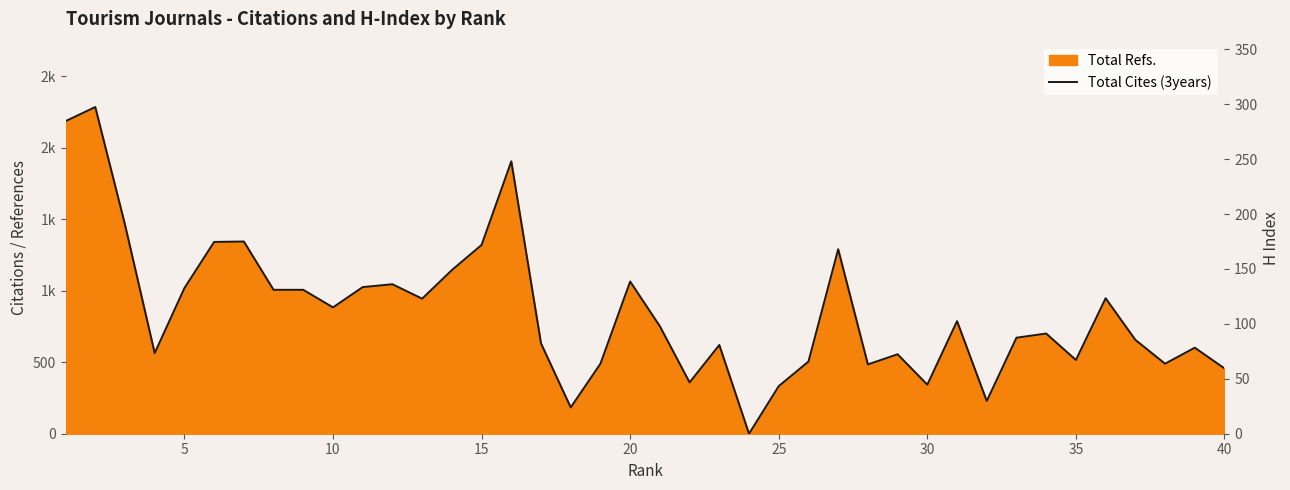

Which series reaches the maximum Y coordinate?

Total Cites (3years)